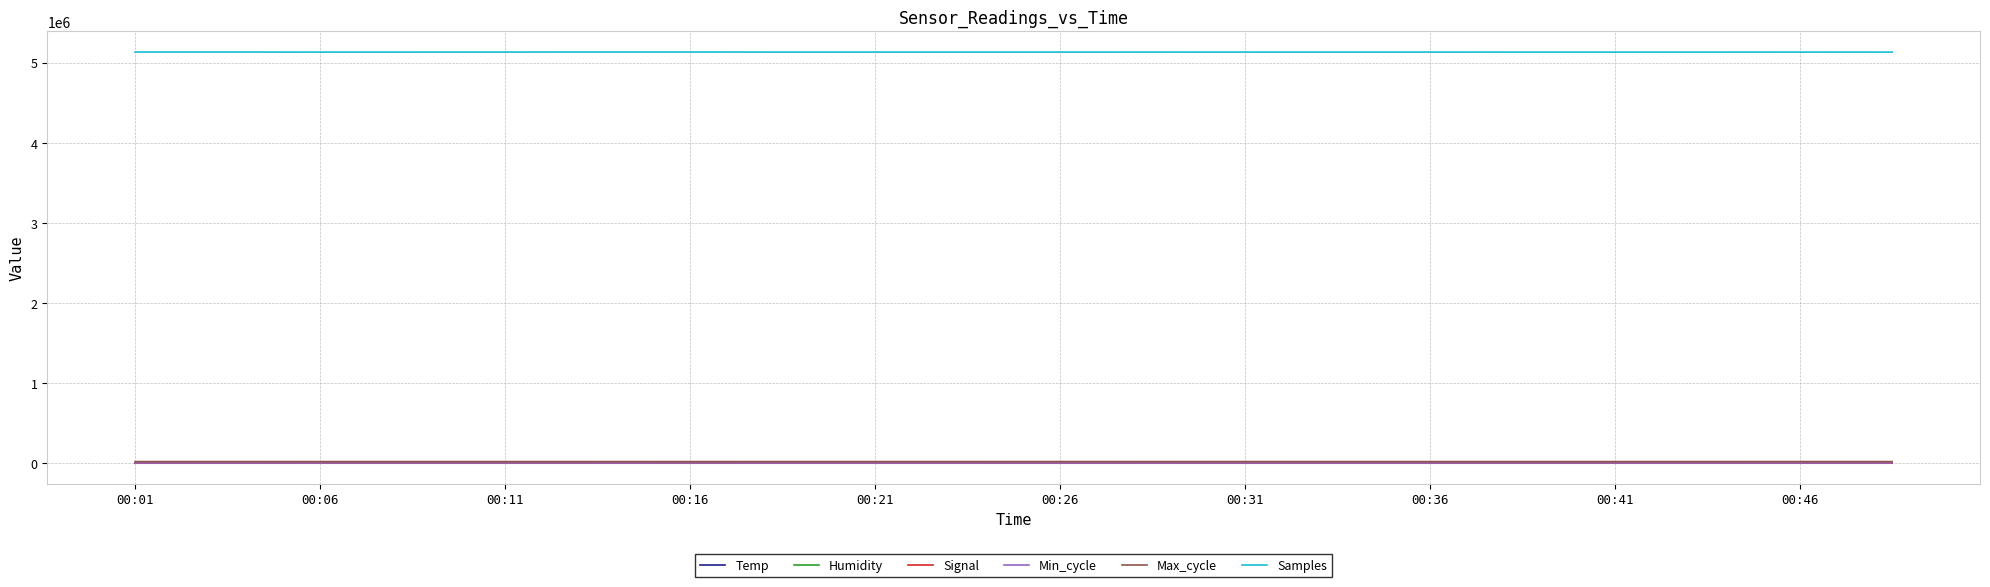

What is the highest value of the Samples series?

5132075.0